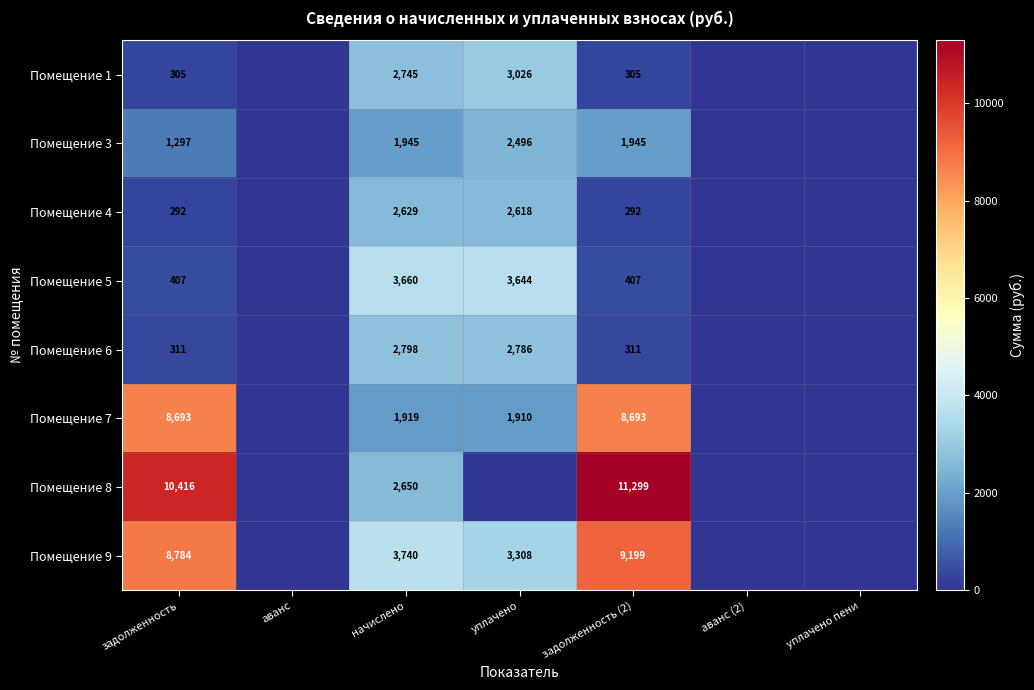

The Помещение 1 series shows 495 at задолженность (2). True or false?

False